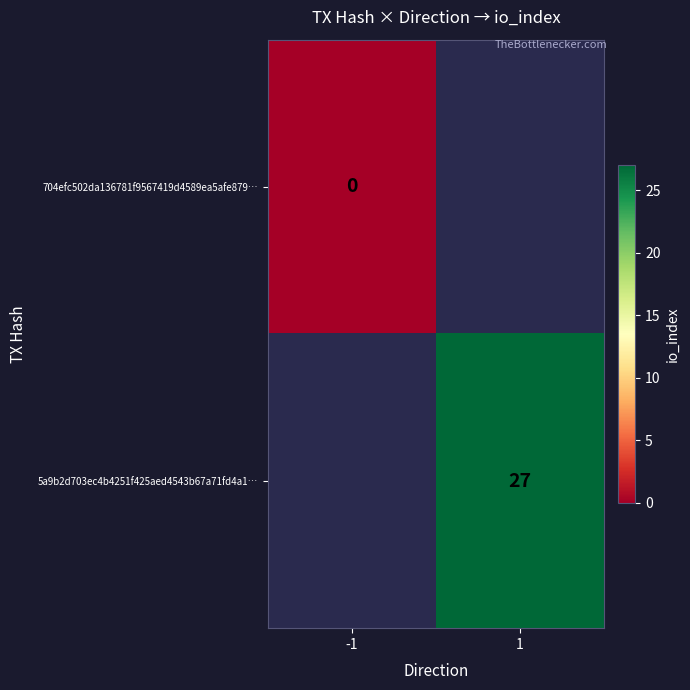

The 5a9b2d703ec4b4251f425aed4543b67a71fd4a1… series shows 15 at 1. True or false?

False